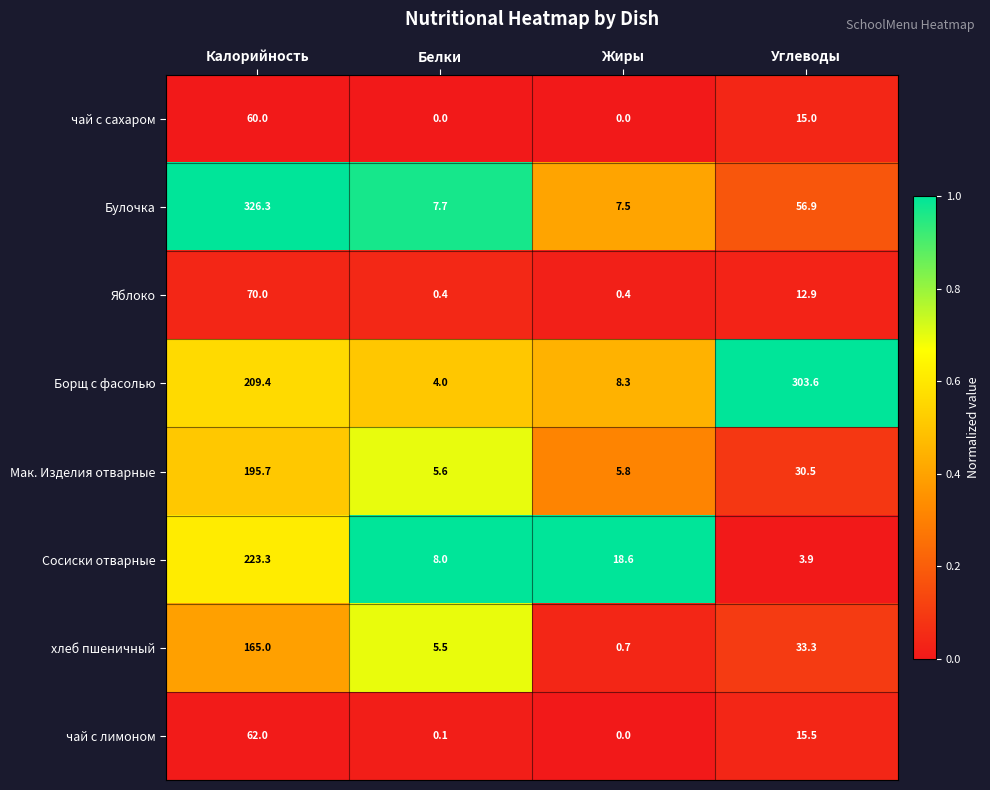

At which label is хлеб пшеничный closest to 82?

Углеводы